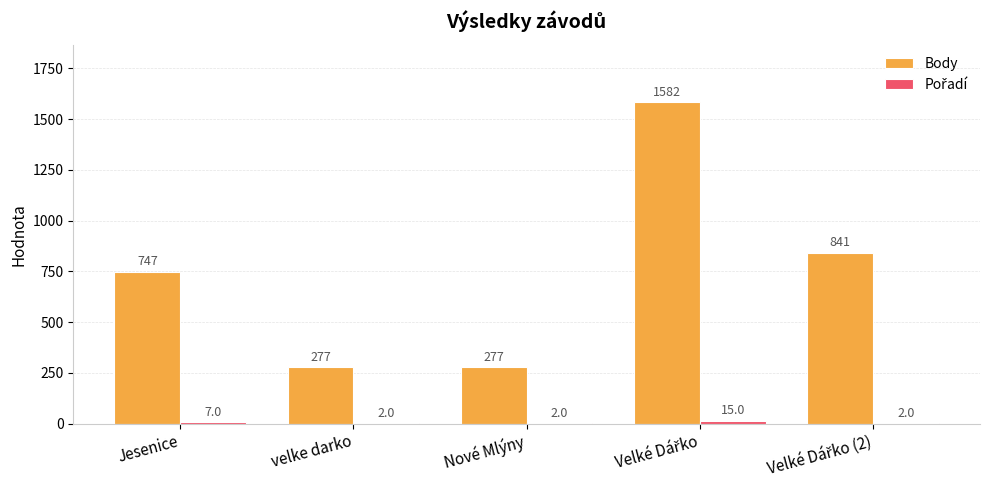

Which series has the largest total across all categories?

Body